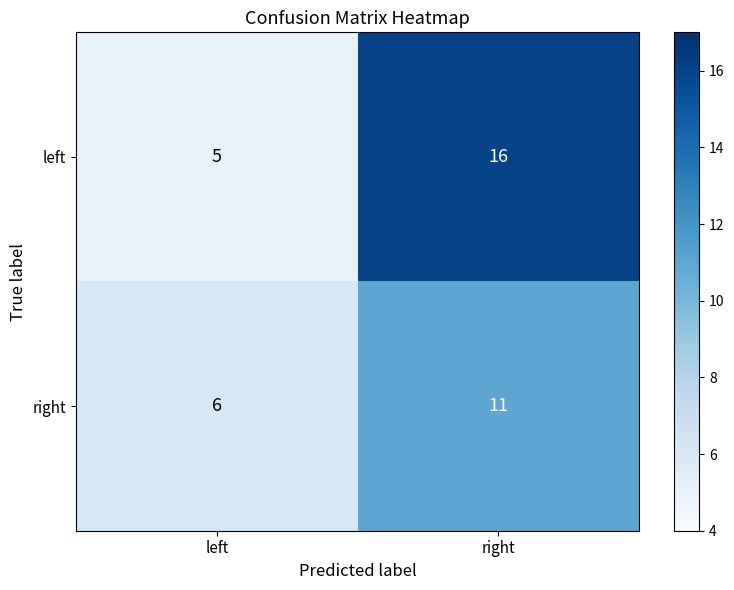

What is the smallest value displayed?

5